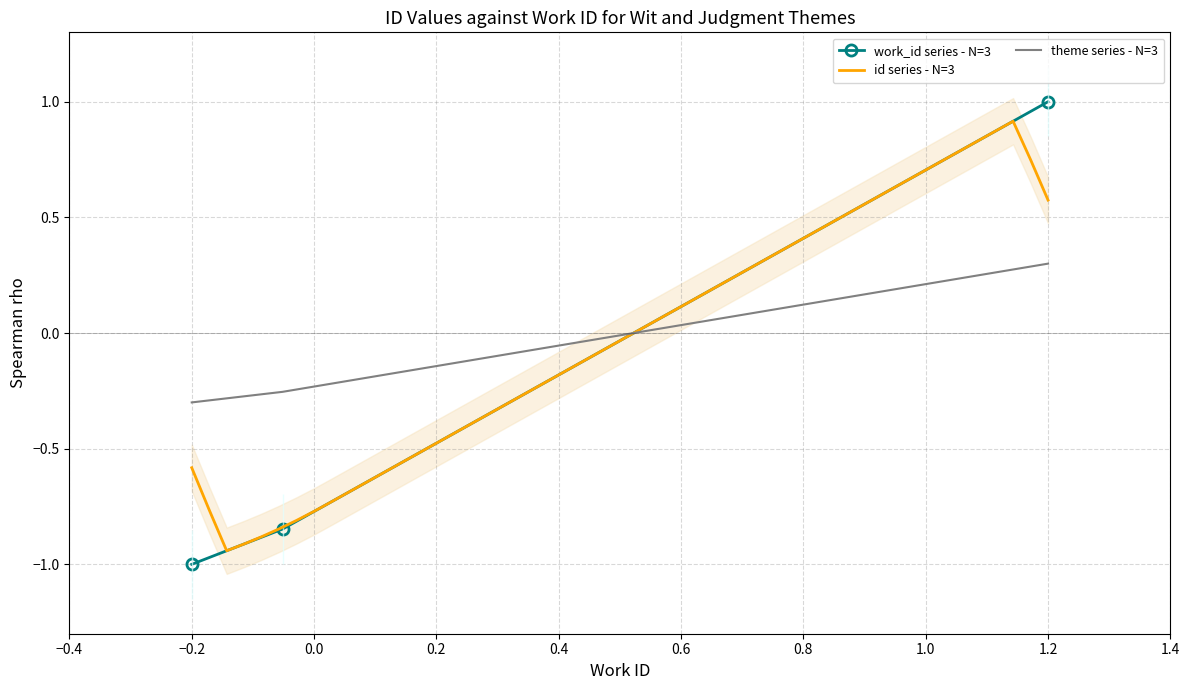

What is the value of the work_id point at the 2nd from the left?

-0.8